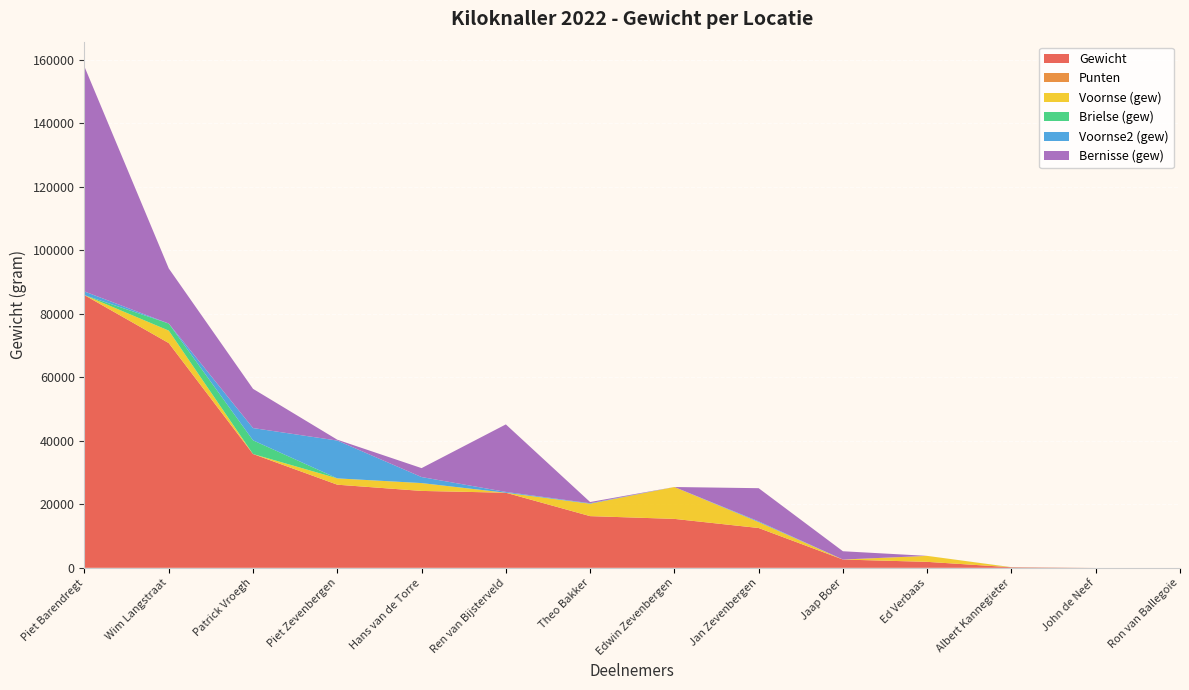

Reading right to left, transcribe all the data shown in this chart.

Gewicht: Ron van Ballegoie=0	John de Neef=0	Albert Kannegieter=175	Ed Verbaas=1880	Jaap Boer=2610	Jan Zevenbergen=12540	Edwin Zevenbergen=15410	Theo Bakker=16280	Ren van Bijsterveld=23650	Hans van de Torre=24220	Piet Zevenbergen=26180	Patrick Vroegh=35840	Wim Langstraat=70780	Piet Barendregt=85880
Punten: Ron van Ballegoie=0	John de Neef=0	Albert Kannegieter=0	Ed Verbaas=0	Jaap Boer=0	Jan Zevenbergen=0	Edwin Zevenbergen=0	Theo Bakker=0	Ren van Bijsterveld=0	Hans van de Torre=0	Piet Zevenbergen=0	Patrick Vroegh=0	Wim Langstraat=0	Piet Barendregt=0
Voornse (gew): Ron van Ballegoie=0	John de Neef=0	Albert Kannegieter=0	Ed Verbaas=1880	Jaap Boer=0	Jan Zevenbergen=1870	Edwin Zevenbergen=10040	Theo Bakker=3910	Ren van Bijsterveld=0	Hans van de Torre=2470	Piet Zevenbergen=1990	Patrick Vroegh=0	Wim Langstraat=3930	Piet Barendregt=0
Brielse (gew): Ron van Ballegoie=0	John de Neef=0	Albert Kannegieter=25	Ed Verbaas=0	Jaap Boer=0	Jan Zevenbergen=0	Edwin Zevenbergen=0	Theo Bakker=0	Ren van Bijsterveld=0	Hans van de Torre=0	Piet Zevenbergen=0	Patrick Vroegh=4310	Wim Langstraat=2230	Piet Barendregt=0
Voornse2 (gew): Ron van Ballegoie=0	John de Neef=0	Albert Kannegieter=0	Ed Verbaas=0	Jaap Boer=0	Jan Zevenbergen=230	Edwin Zevenbergen=0	Theo Bakker=150	Ren van Bijsterveld=260	Hans van de Torre=1900	Piet Zevenbergen=11910	Patrick Vroegh=3870	Wim Langstraat=0	Piet Barendregt=1150
Bernisse (gew): Ron van Ballegoie=0	John de Neef=0	Albert Kannegieter=0	Ed Verbaas=0	Jaap Boer=2610	Jan Zevenbergen=10440	Edwin Zevenbergen=0	Theo Bakker=380	Ren van Bijsterveld=21260	Hans van de Torre=2810	Piet Zevenbergen=270	Patrick Vroegh=12350	Wim Langstraat=17350	Piet Barendregt=70790